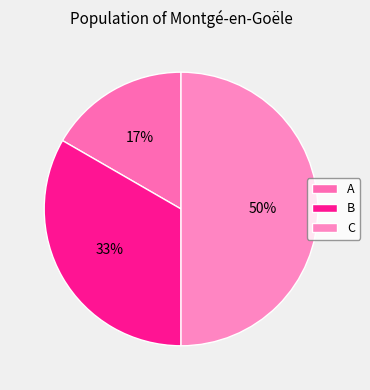

Which category has the biggest portion of the pie?

C